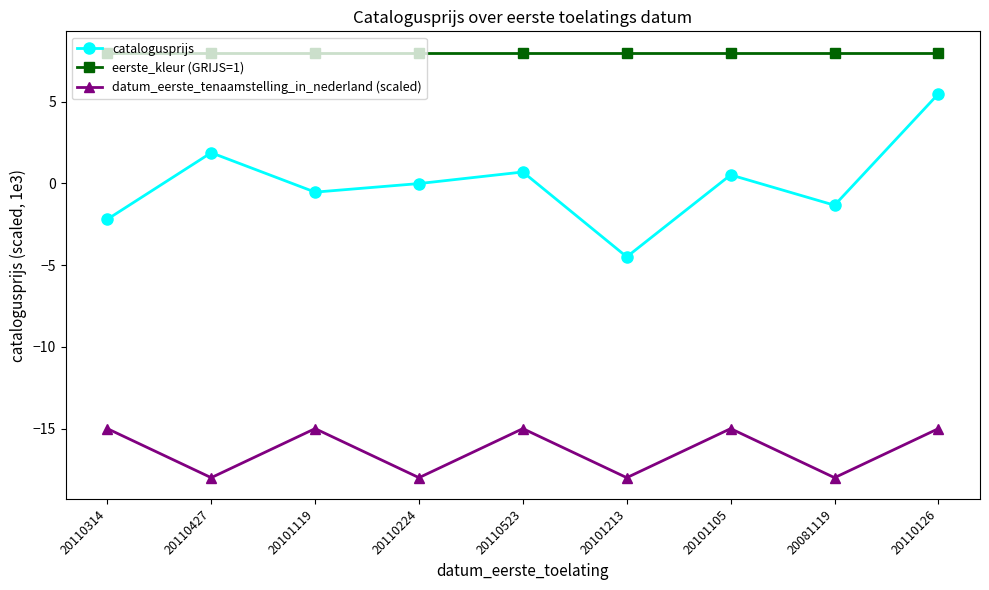

Does the chart have visible grid lines?

No